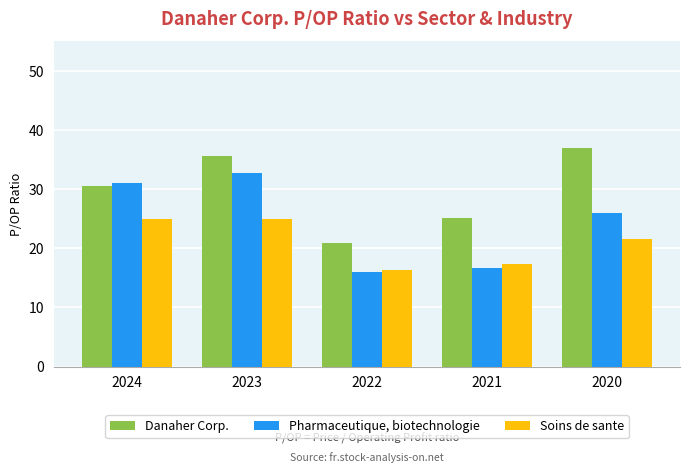

How many data points does each series have?

5